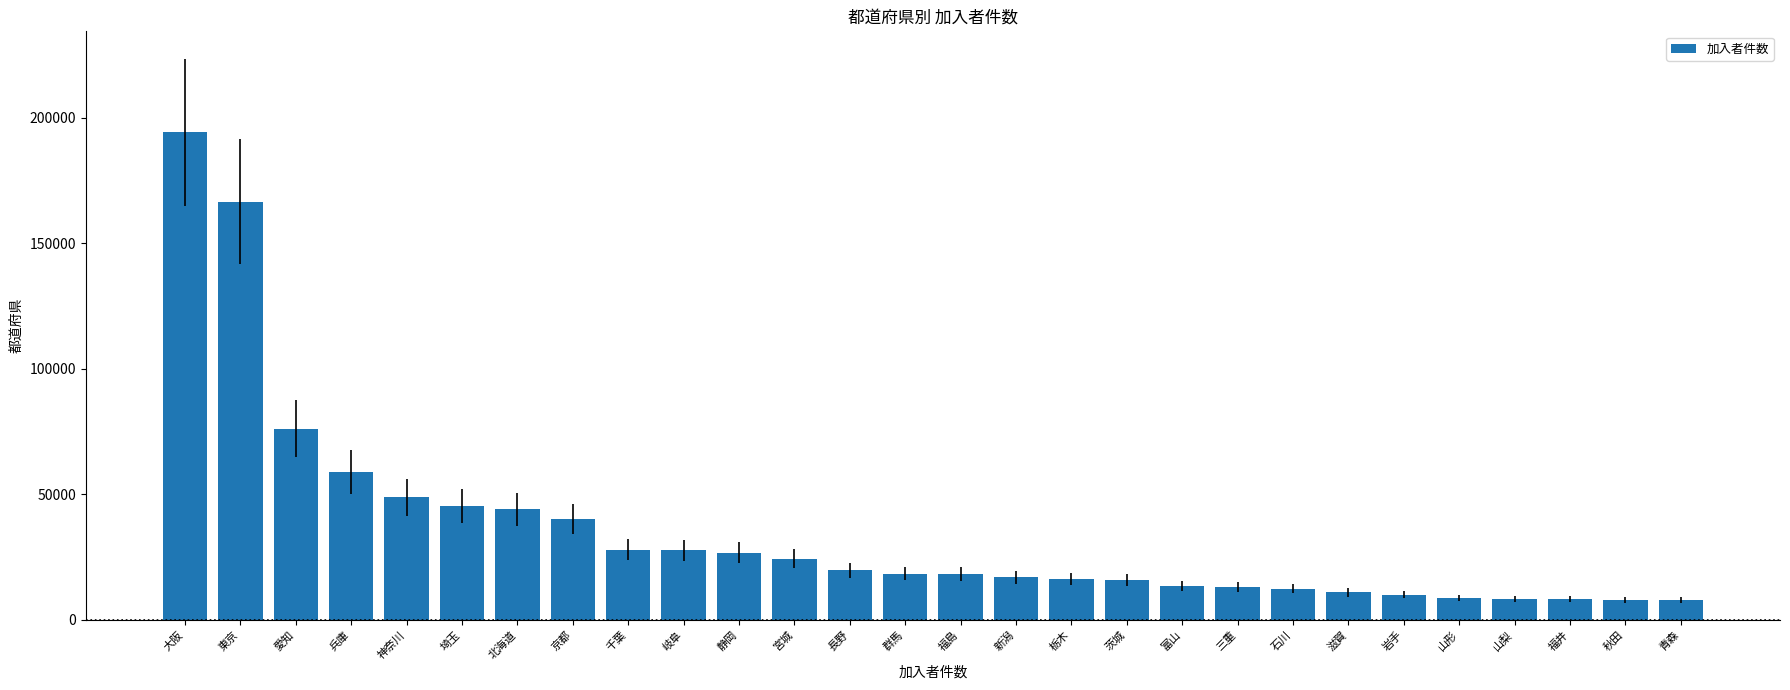

Where is the data nearest to the value 100925?

愛知